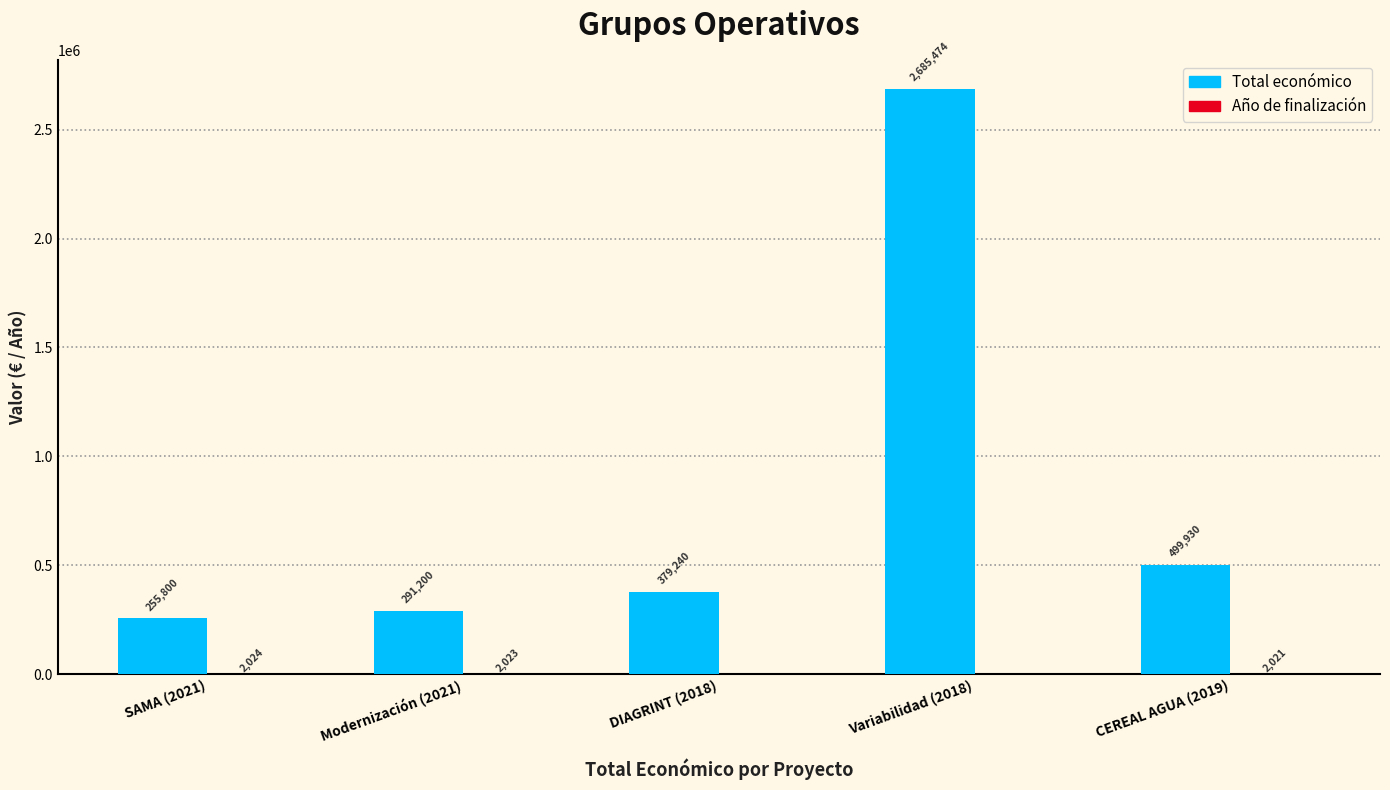

The Total económico series shows 3781404 at Variabilidad (2018). True or false?

False